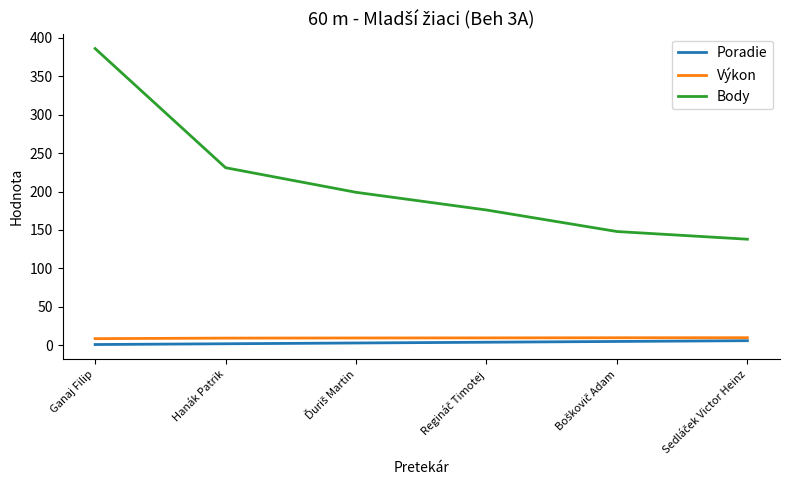

True or false: Výkon and Body intersect in this chart.

False